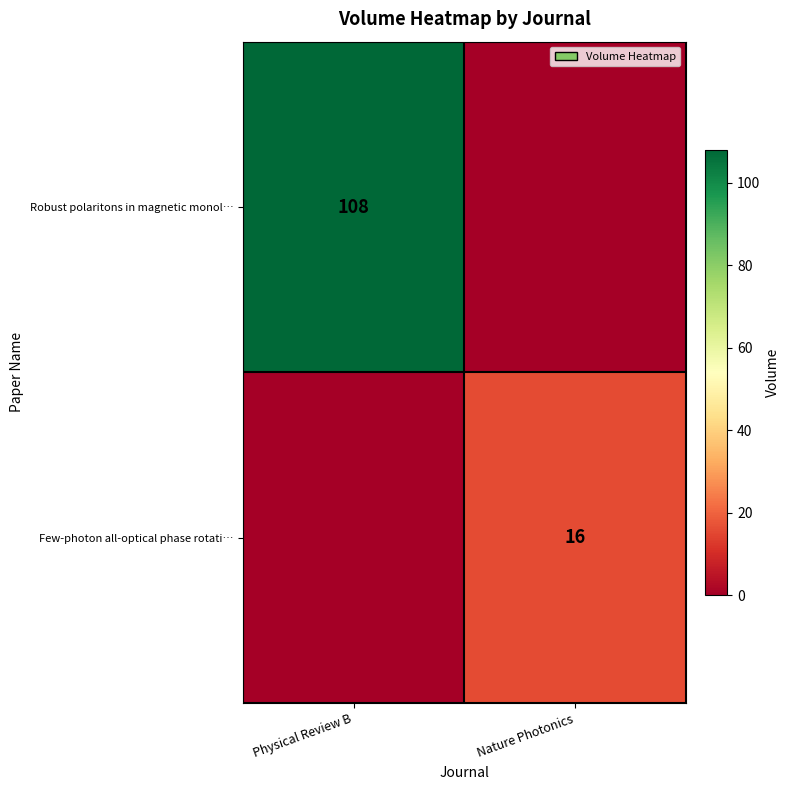

At which category is the sum across all series the highest?

Physical Review B